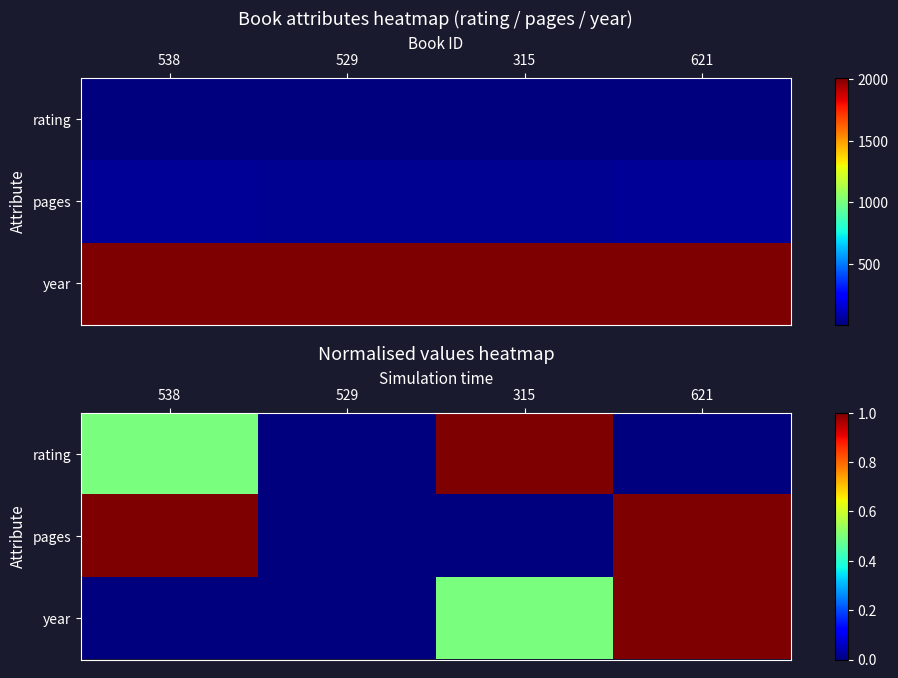

Is the value of year at 315 greater than the value of rating at 621?

Yes